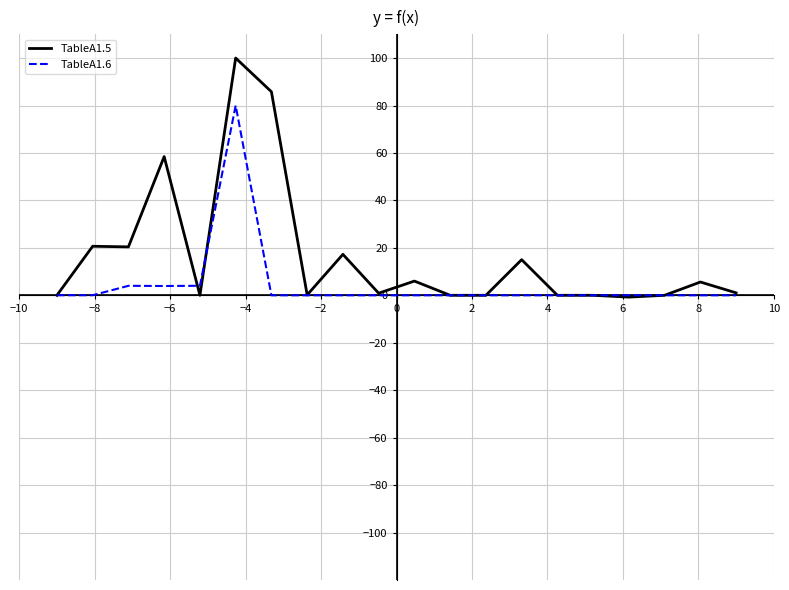

What is the difference between the maximum and minimum values in the TableA1.5 series?

100.8